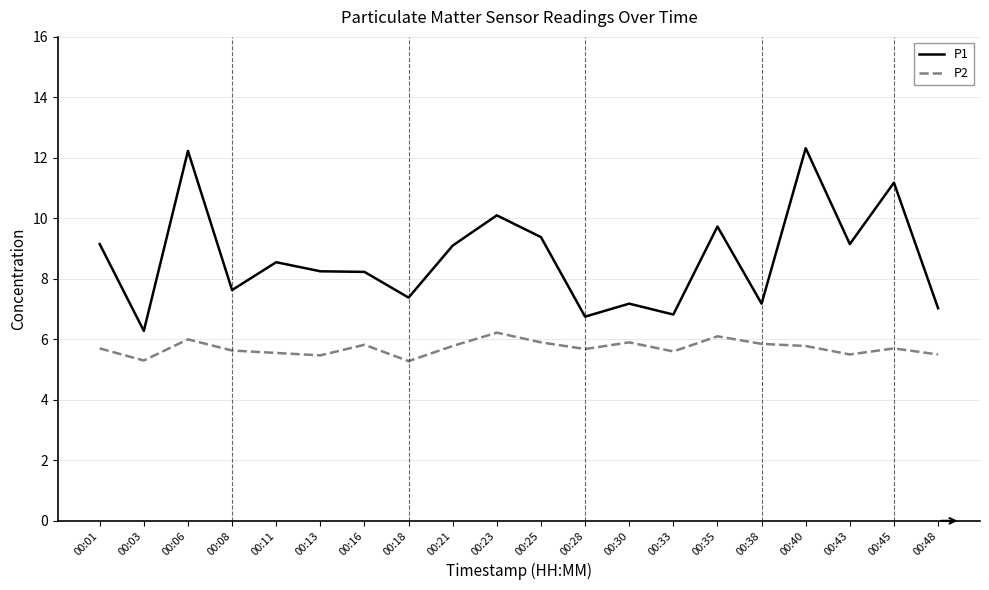

How many lines are shown in the chart?

2